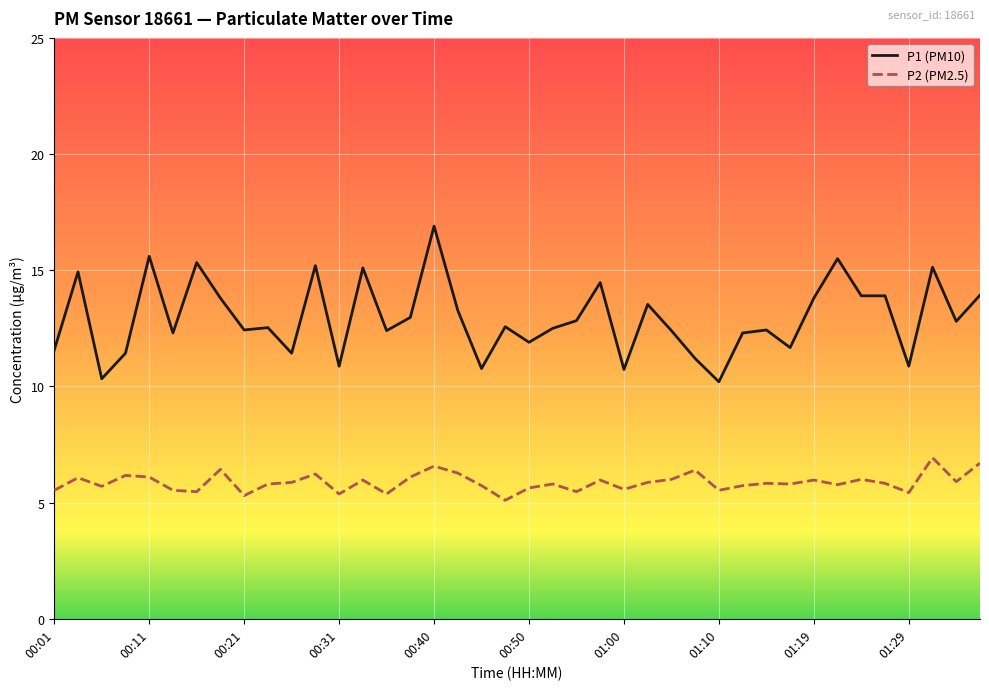

Which series has the largest total across all categories?

P1 (PM10)